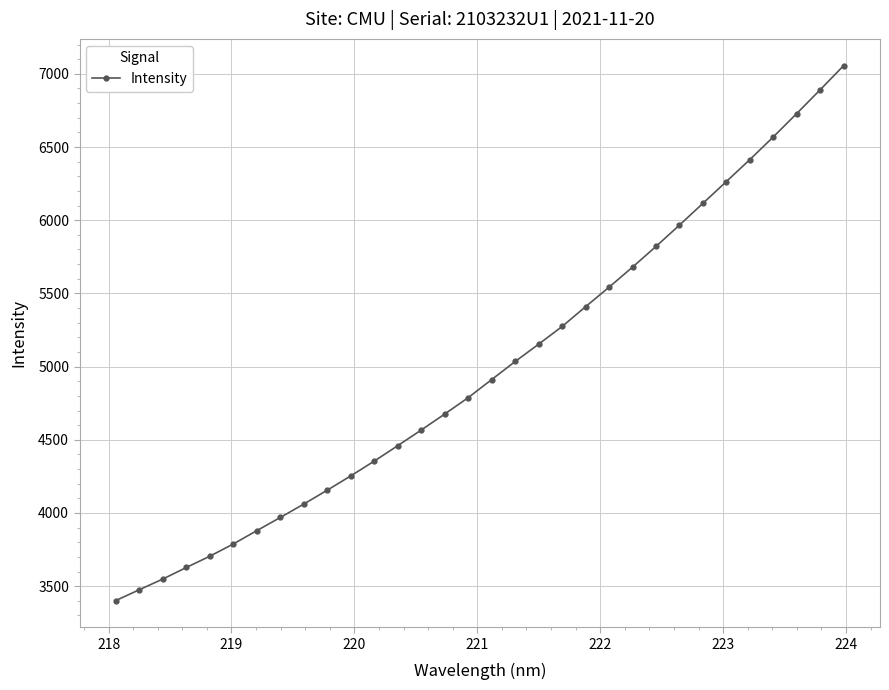

Count the number of data series in this chart.

1